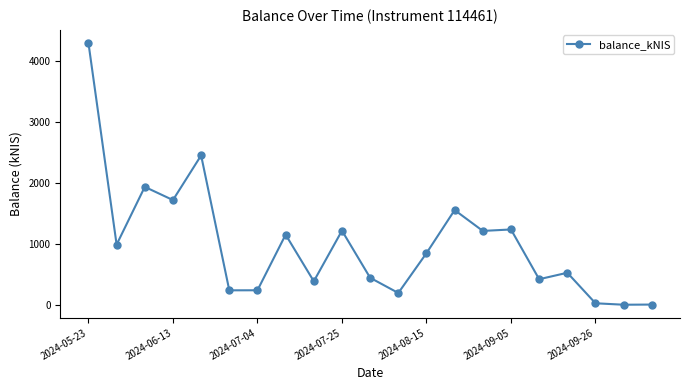

What is the maximum value shown in the chart?

4300.7